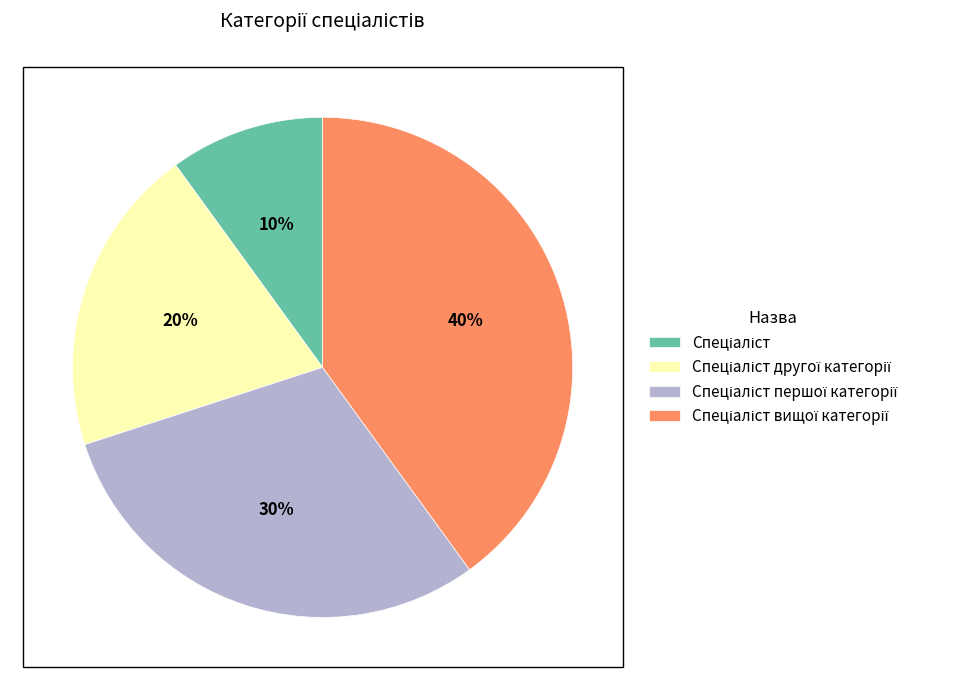

Is there any slice that represents more than half of the pie?

No